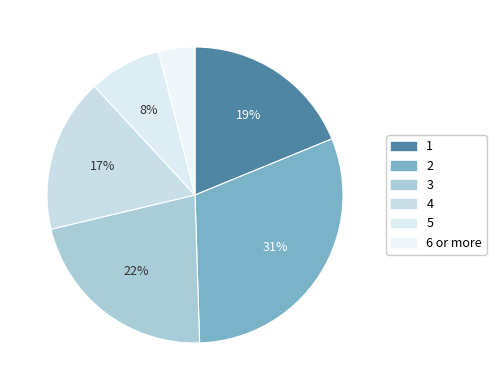

How many segments does this pie chart have?

6